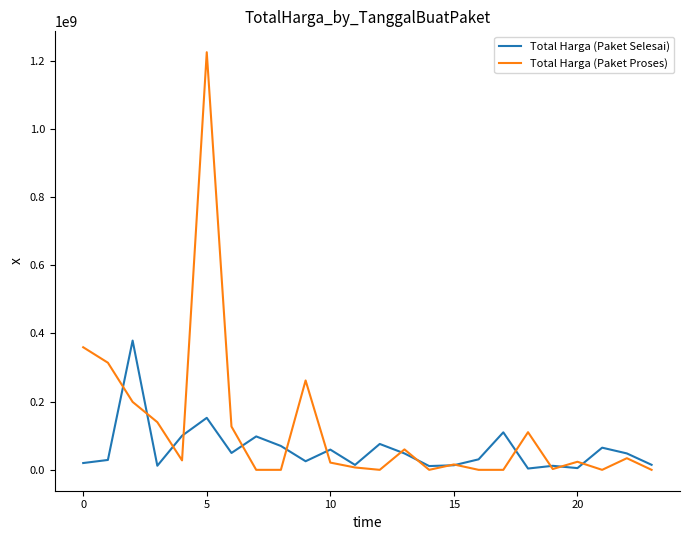

What is the maximum value for Total Harga (Paket Proses)?

1224682000